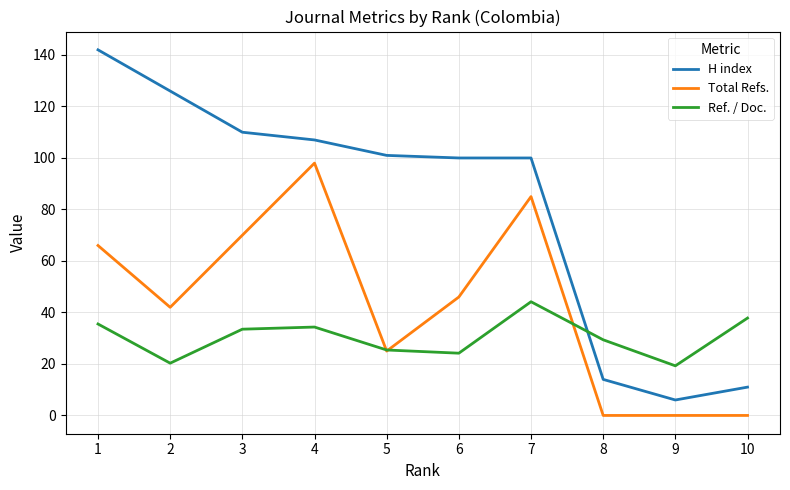

How many values in the Ref. / Doc. series are below 33?

5